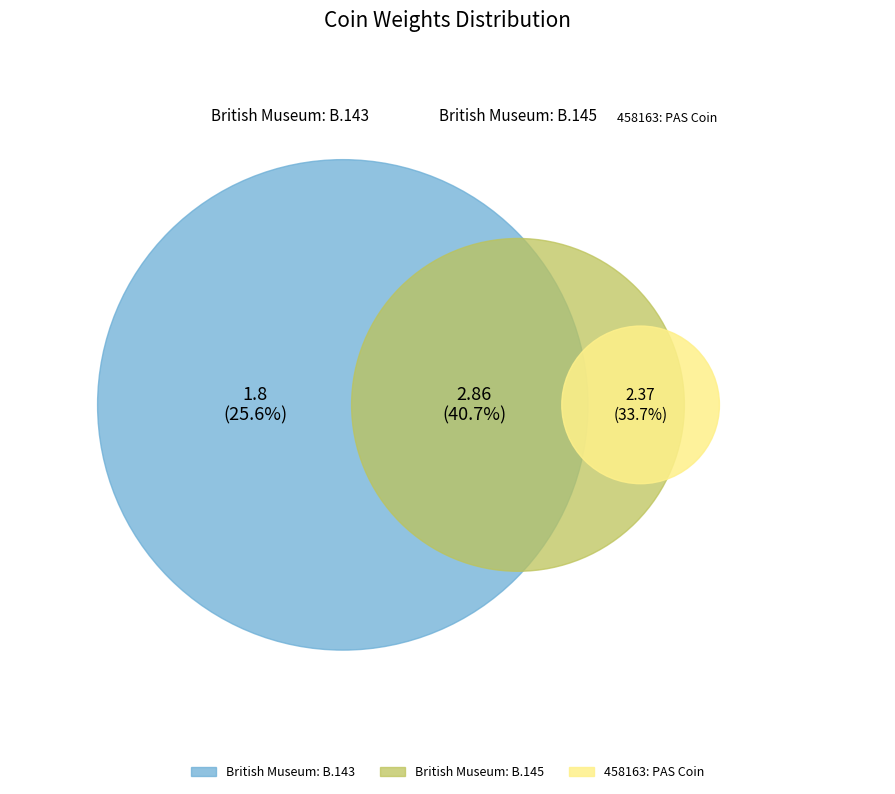

What is the change in value from British Museum: B.143 to 458163: PAS Coin?

+0.6